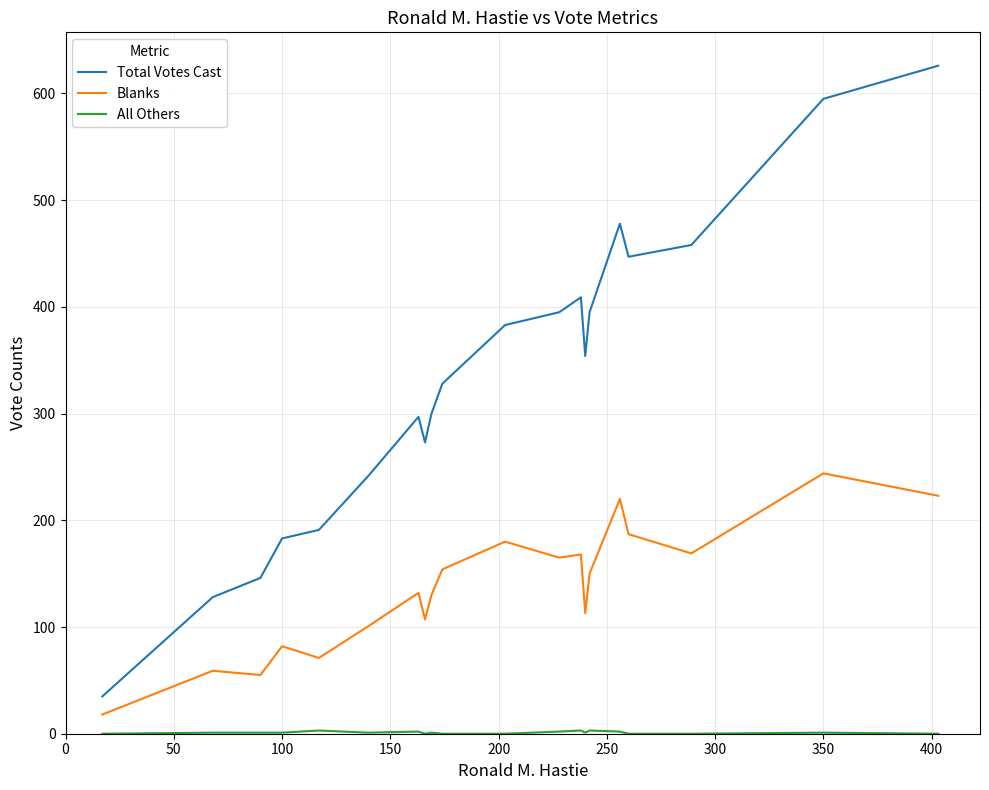

True or false: Total Votes Cast and Blanks cross at least once.

False